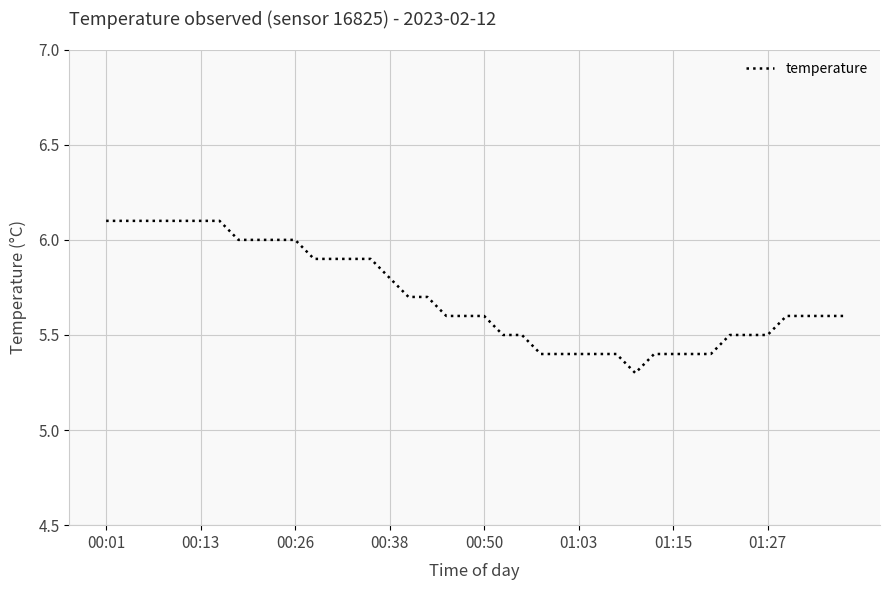

What is the smallest value displayed?

5.3